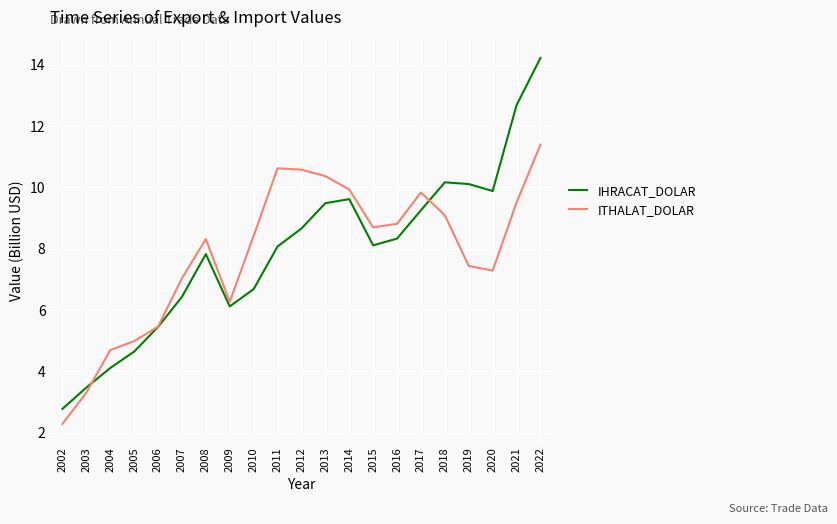

Reading left to right, what are all the values shown in this chart?

IHRACAT_DOLAR: 2.8	3.5	4.1	4.6	5.4	6.4	7.8	6.1	6.7	8.1	8.7	9.5	9.6	8.1	8.3	9.3	10.2	10.1	9.9	12.7	14.2
ITHALAT_DOLAR: 2.3	3.3	4.7	5.0	5.5	7.0	8.3	6.3	8.4	10.6	10.6	10.4	9.9	8.7	8.8	9.8	9.1	7.4	7.3	9.5	11.4